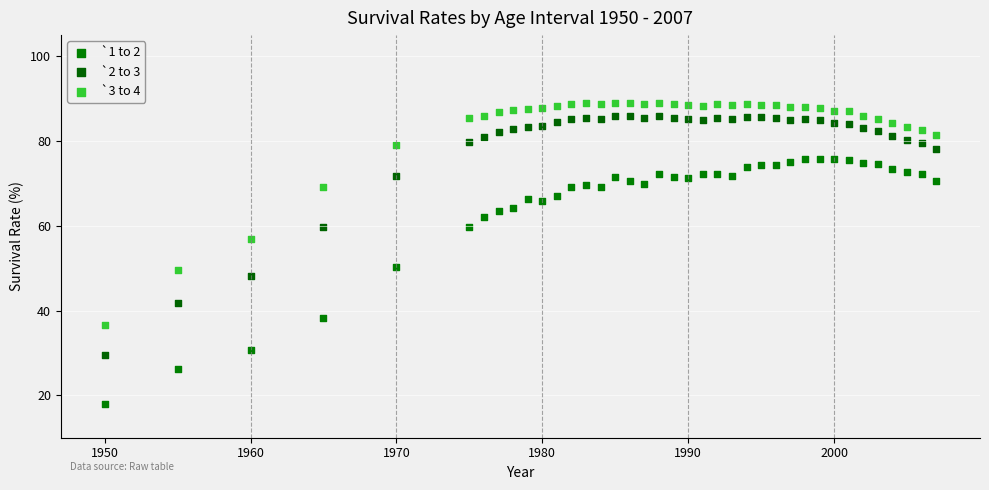

Which series has the largest Y range (max minus min)?

`1 to 2